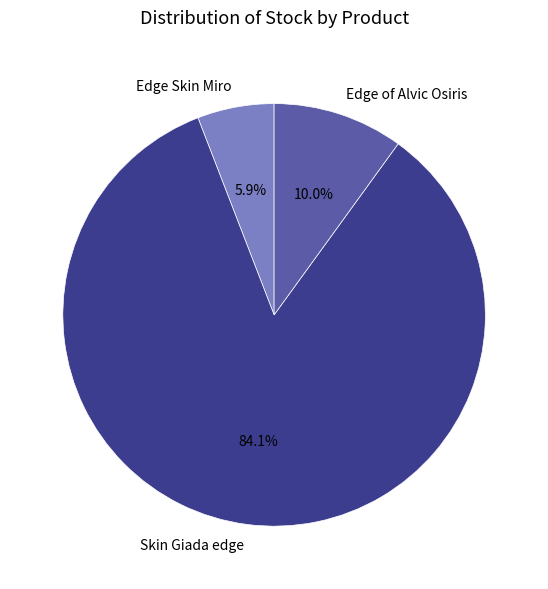

What is the largest slice in the pie chart?

Skin Giada edge